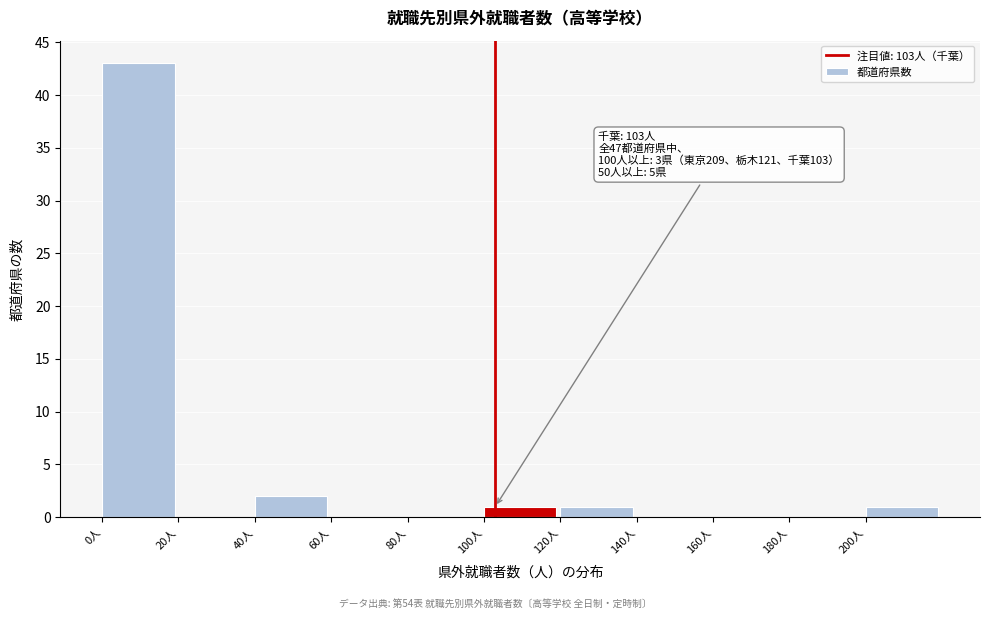

Over which range of the x-axis is the bar tallest?

0 to 20